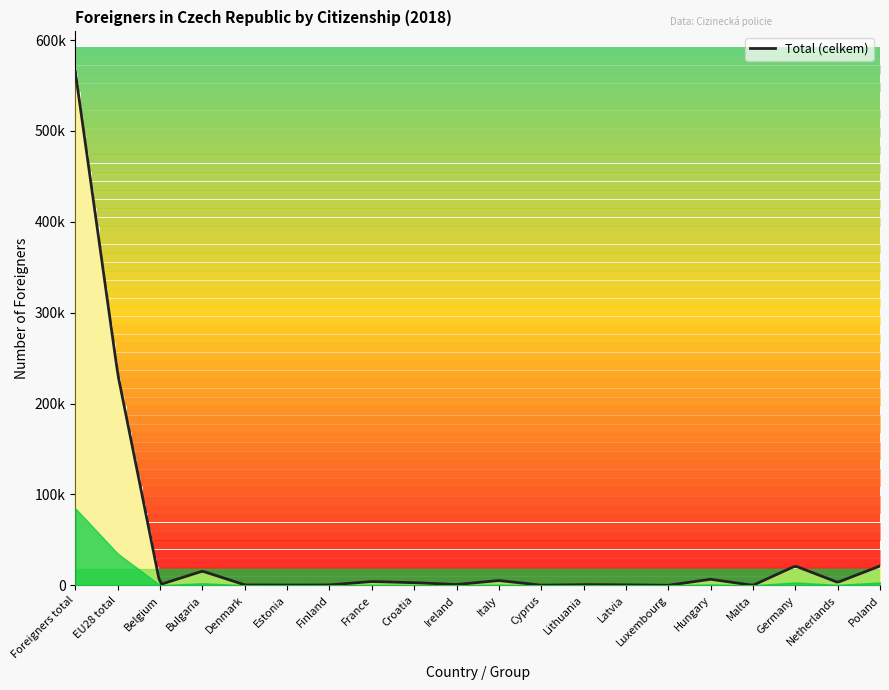

Reading left to right, list all the values displayed in this chart.

Foreigners total=564345	EU28 total=232493	Belgium=806	Bulgaria=15593	Denmark=439	Estonia=223	Finland=422	France=4164	Croatia=2940	Ireland=865	Italy=5268	Cyprus=157	Lithuania=795	Latvia=571	Luxembourg=28	Hungary=6645	Malta=39	Germany=21267	Netherlands=3254	Poland=21279